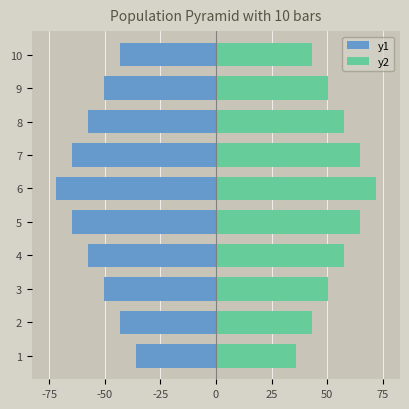

Which series changed the most between 7 and 9?

y1